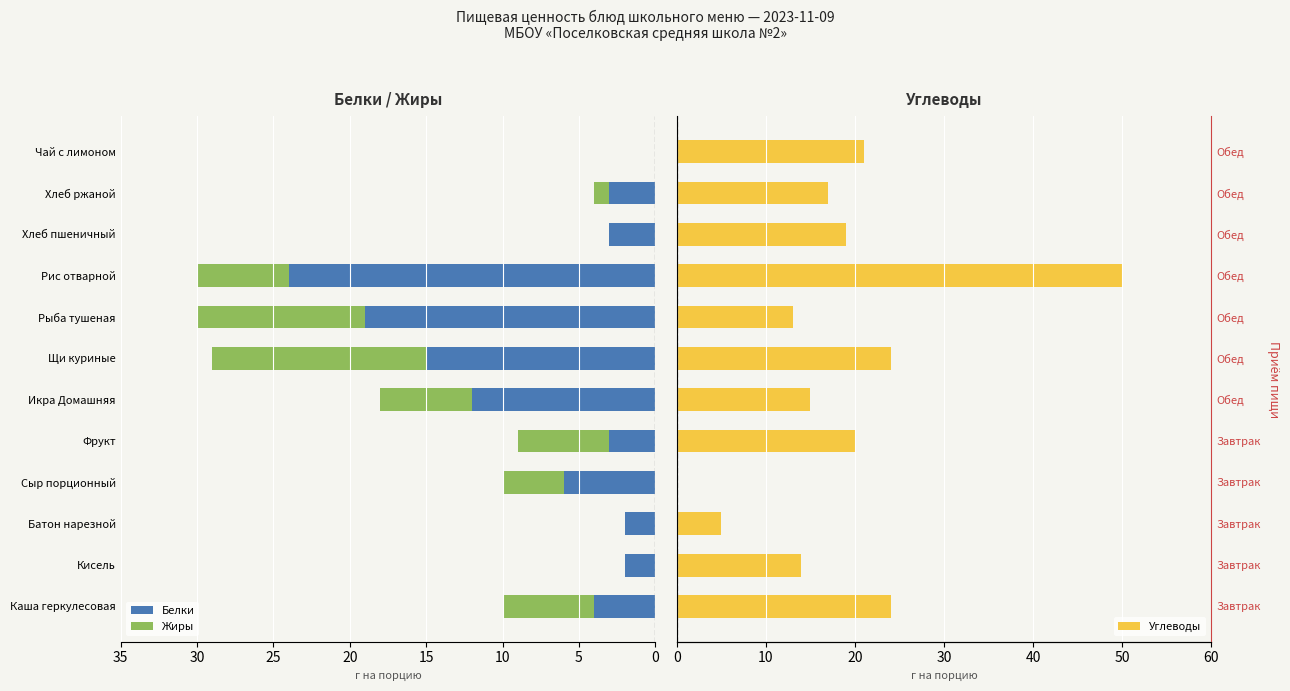

How many groups of bars are there?

12